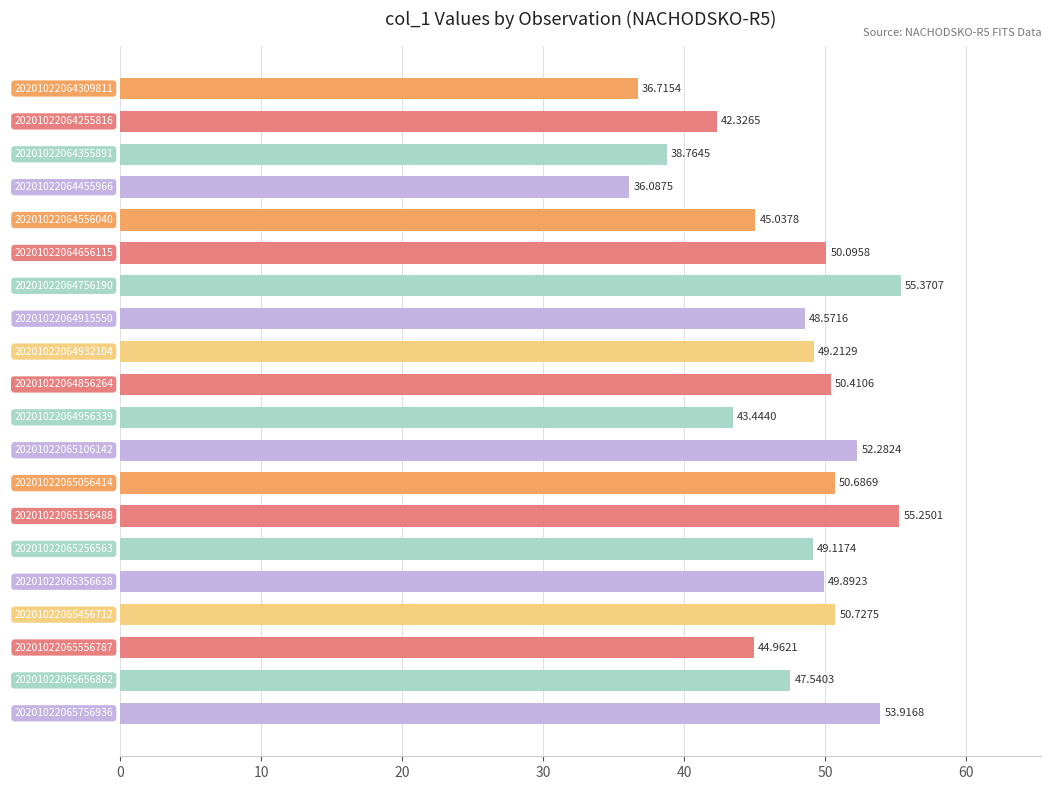

Rank the categories by value from highest to lowest.

20201022064756190, 20201022065156488, 20201022065756936, 20201022065106142, 20201022065456712, 20201022065056414, 20201022064856264, 20201022064656115, 20201022065356638, 20201022064932104, 20201022065256563, 20201022064915550, 20201022065656862, 20201022064556040, 20201022065556787, 20201022064956339, 20201022064255816, 20201022064355891, 20201022064309811, 20201022064455966